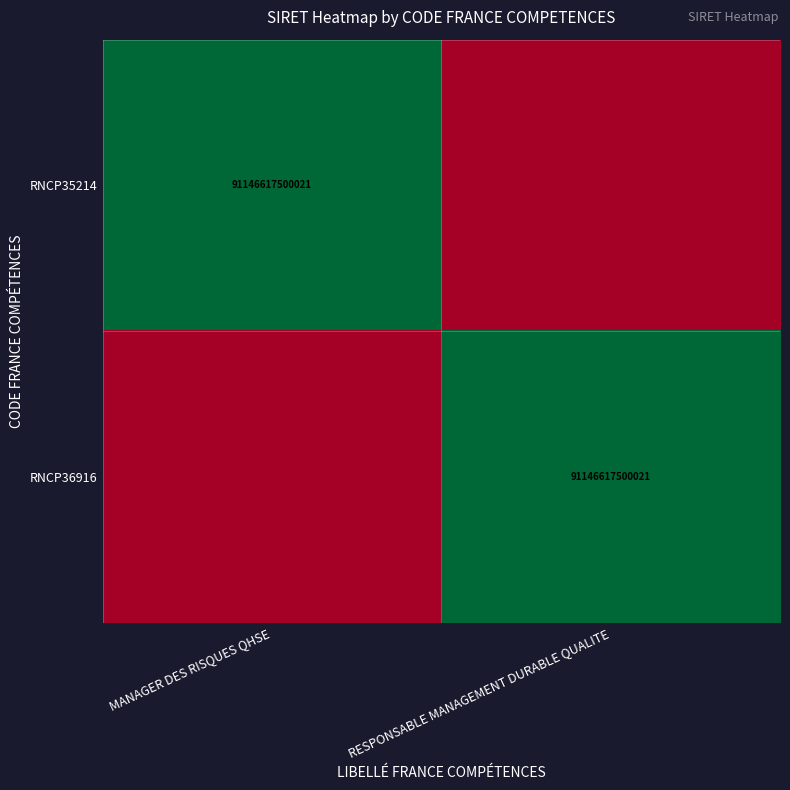

True or false: RNCP35214 has a value of 91146617500021 at MANAGER DES RISQUES QHSE.

True